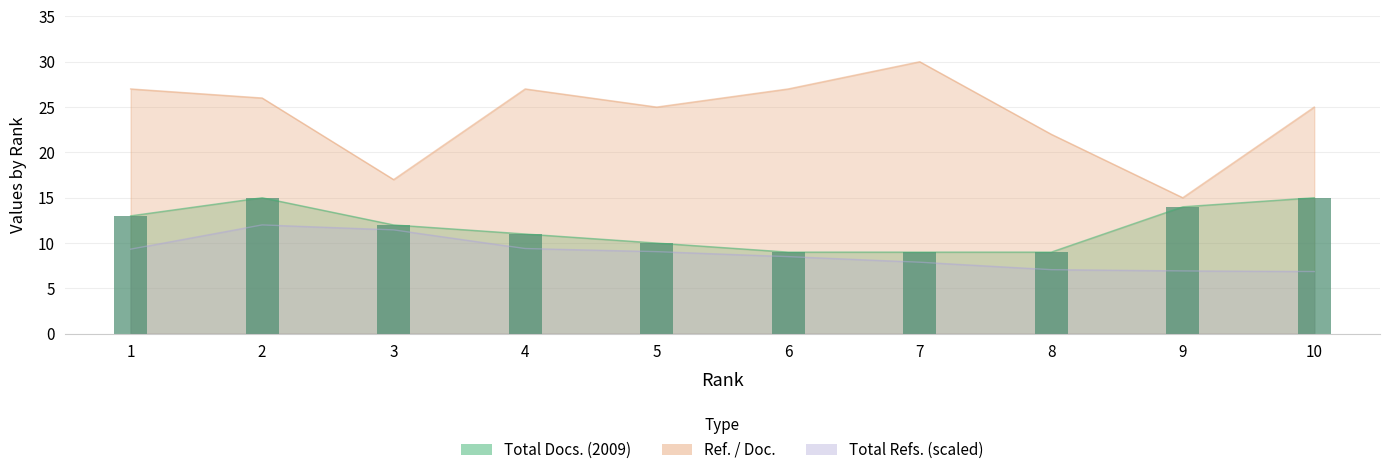

What is the difference between the maximum and minimum values?

6